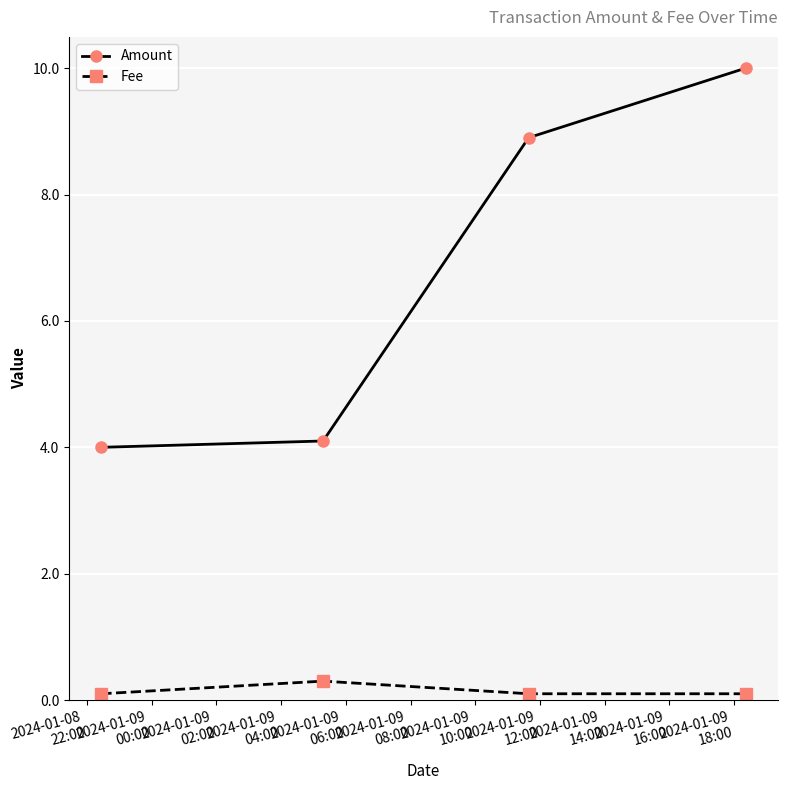

True or false: Fee and Amount cross at least once.

False